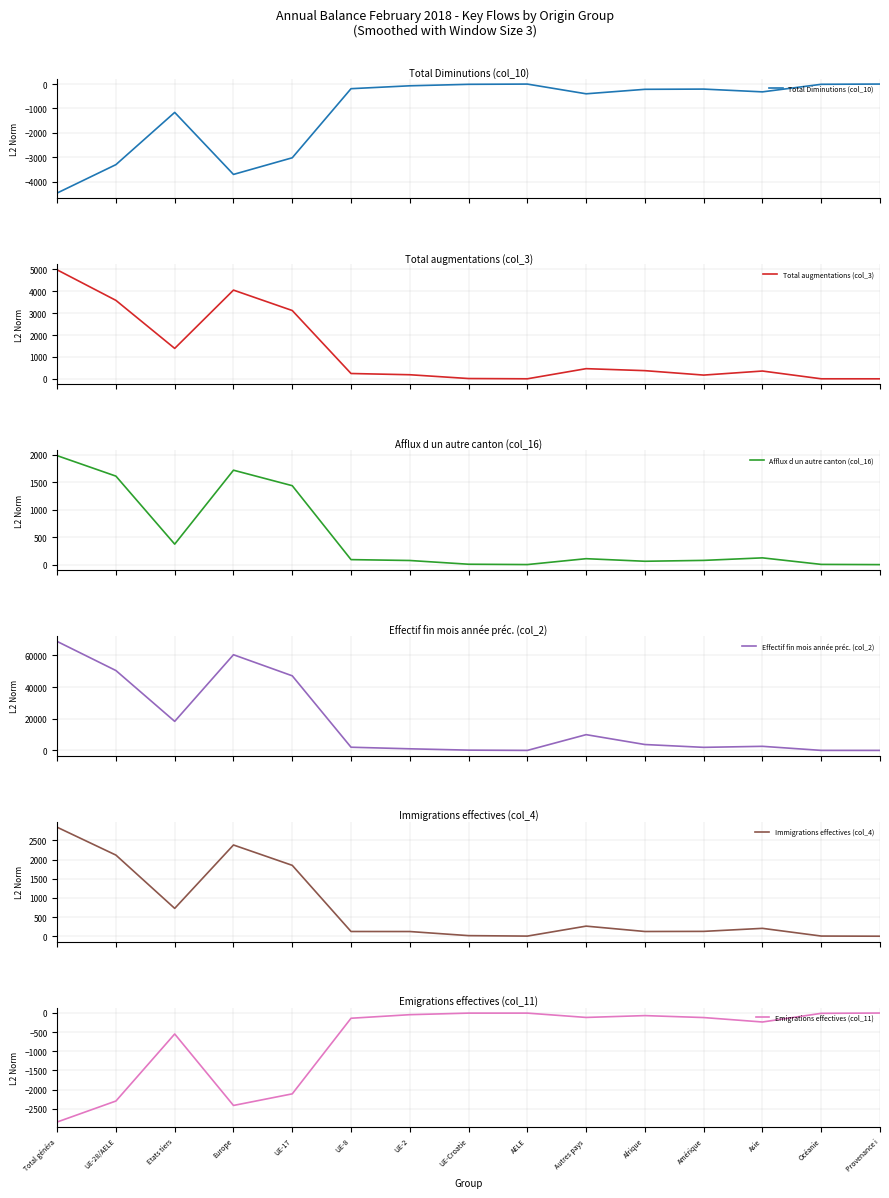

What is the maximum value shown in the chart?

68824